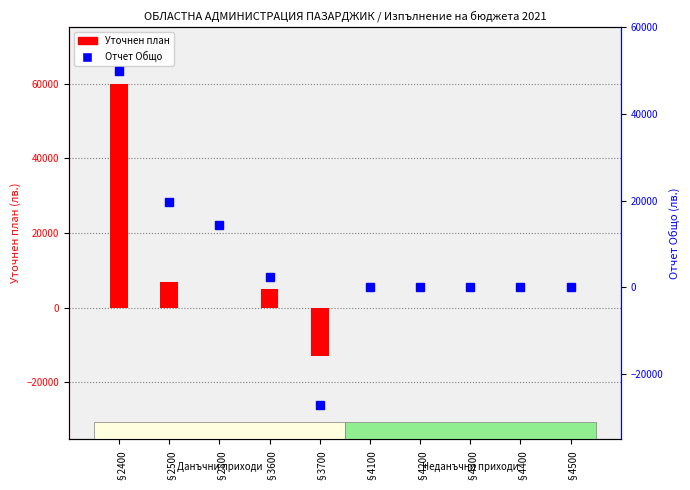

Which series has the widest spread of values?

Отчет Общо